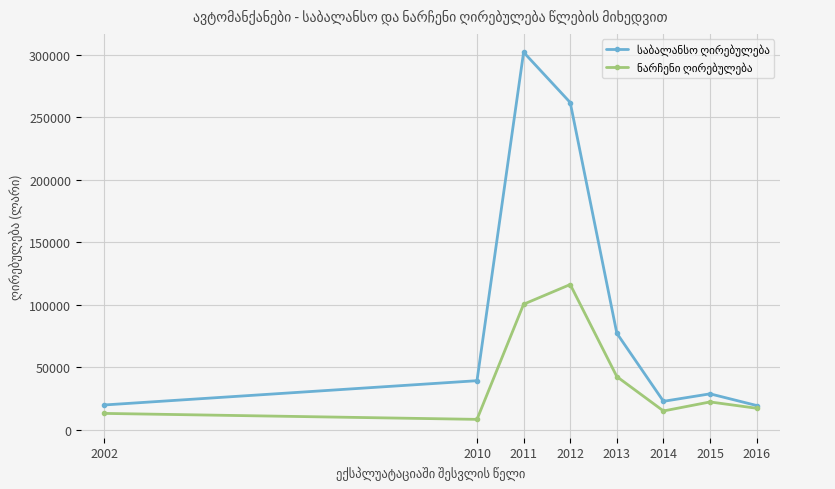

What is the difference between the highest and lowest values at 2012?

145410.7